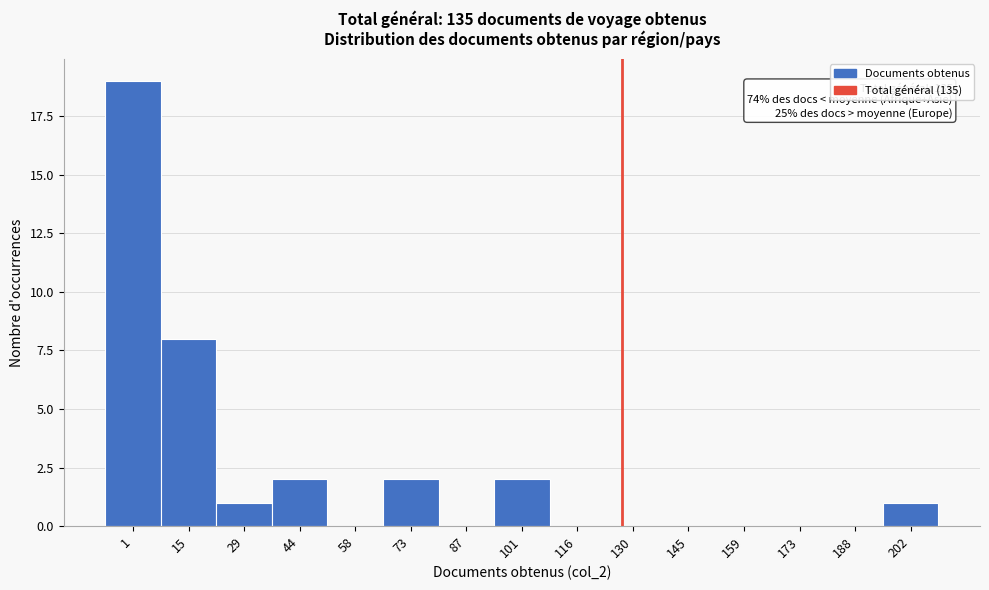

Reading left to right, list all the values displayed in this chart.

1=19	15=8	29=1	44=2	58=0	73=2	87=0	101=2	116=0	130=0	145=0	159=0	173=0	188=0	202=1